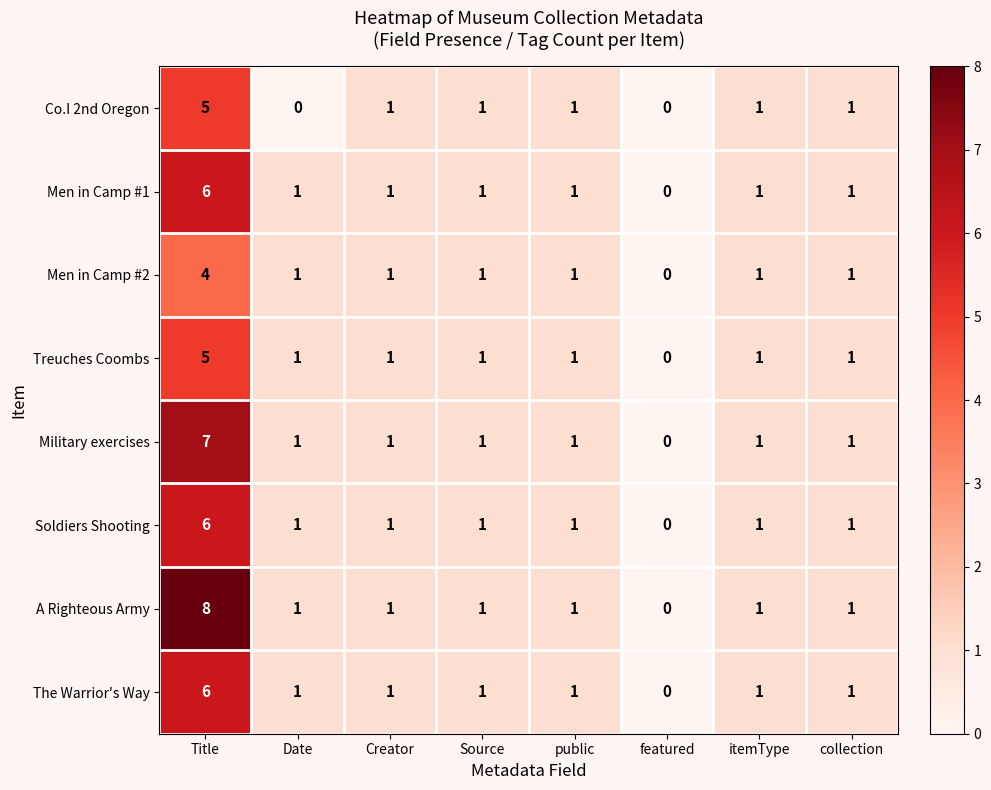

What is the spread (max minus min) of values at Title?

4